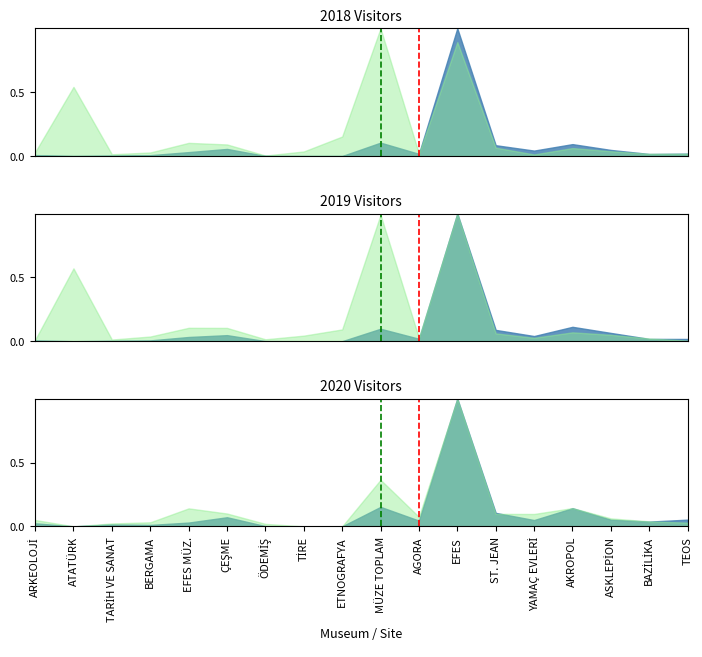

At which category does the chart reach its minimum across all series?

ARKEOLOJİ